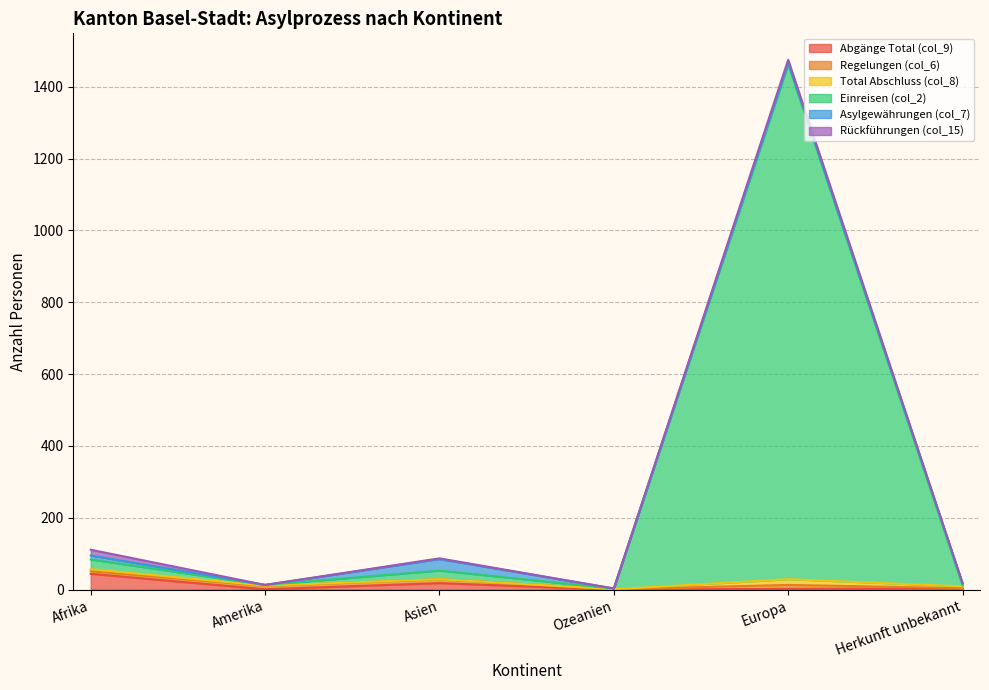

What is the highest value of the Regelungen (col_6) series?

11